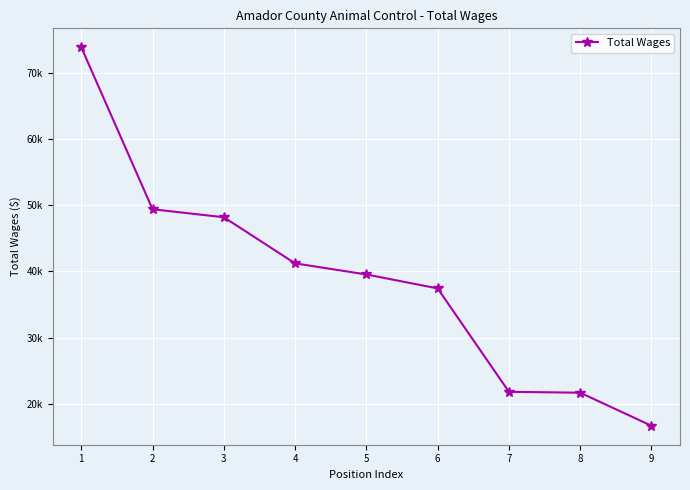

Does the chart have visible grid lines?

Yes